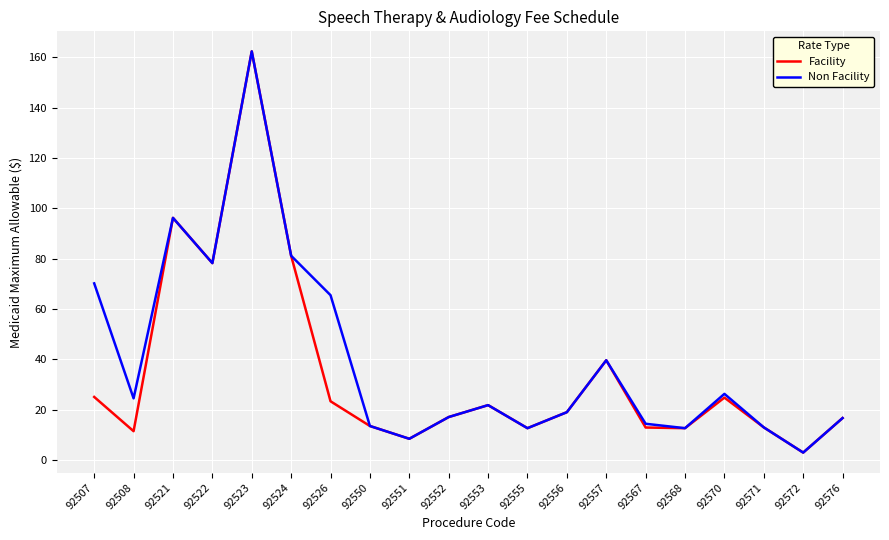

Which label corresponds to the largest value in the chart?

92523